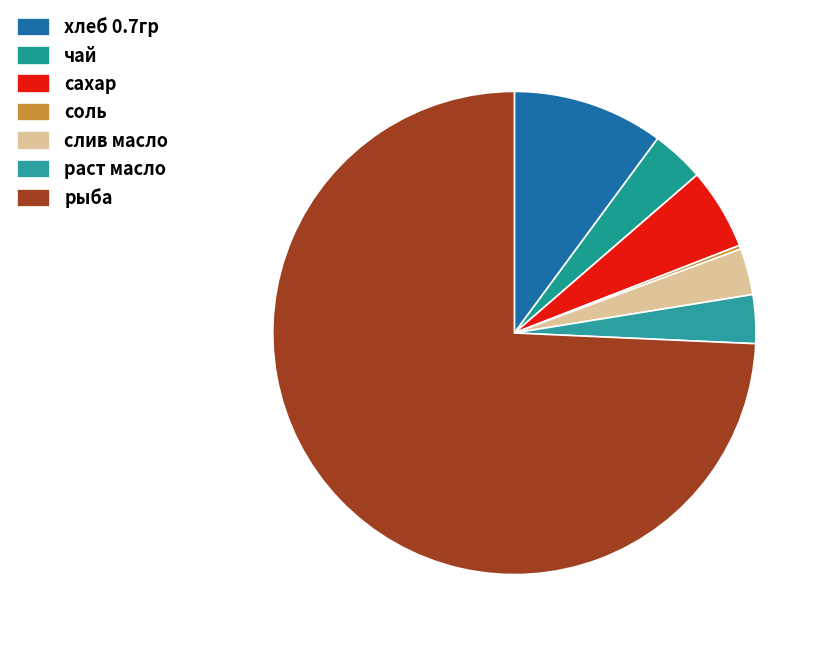

Which slice is the largest?

рыба